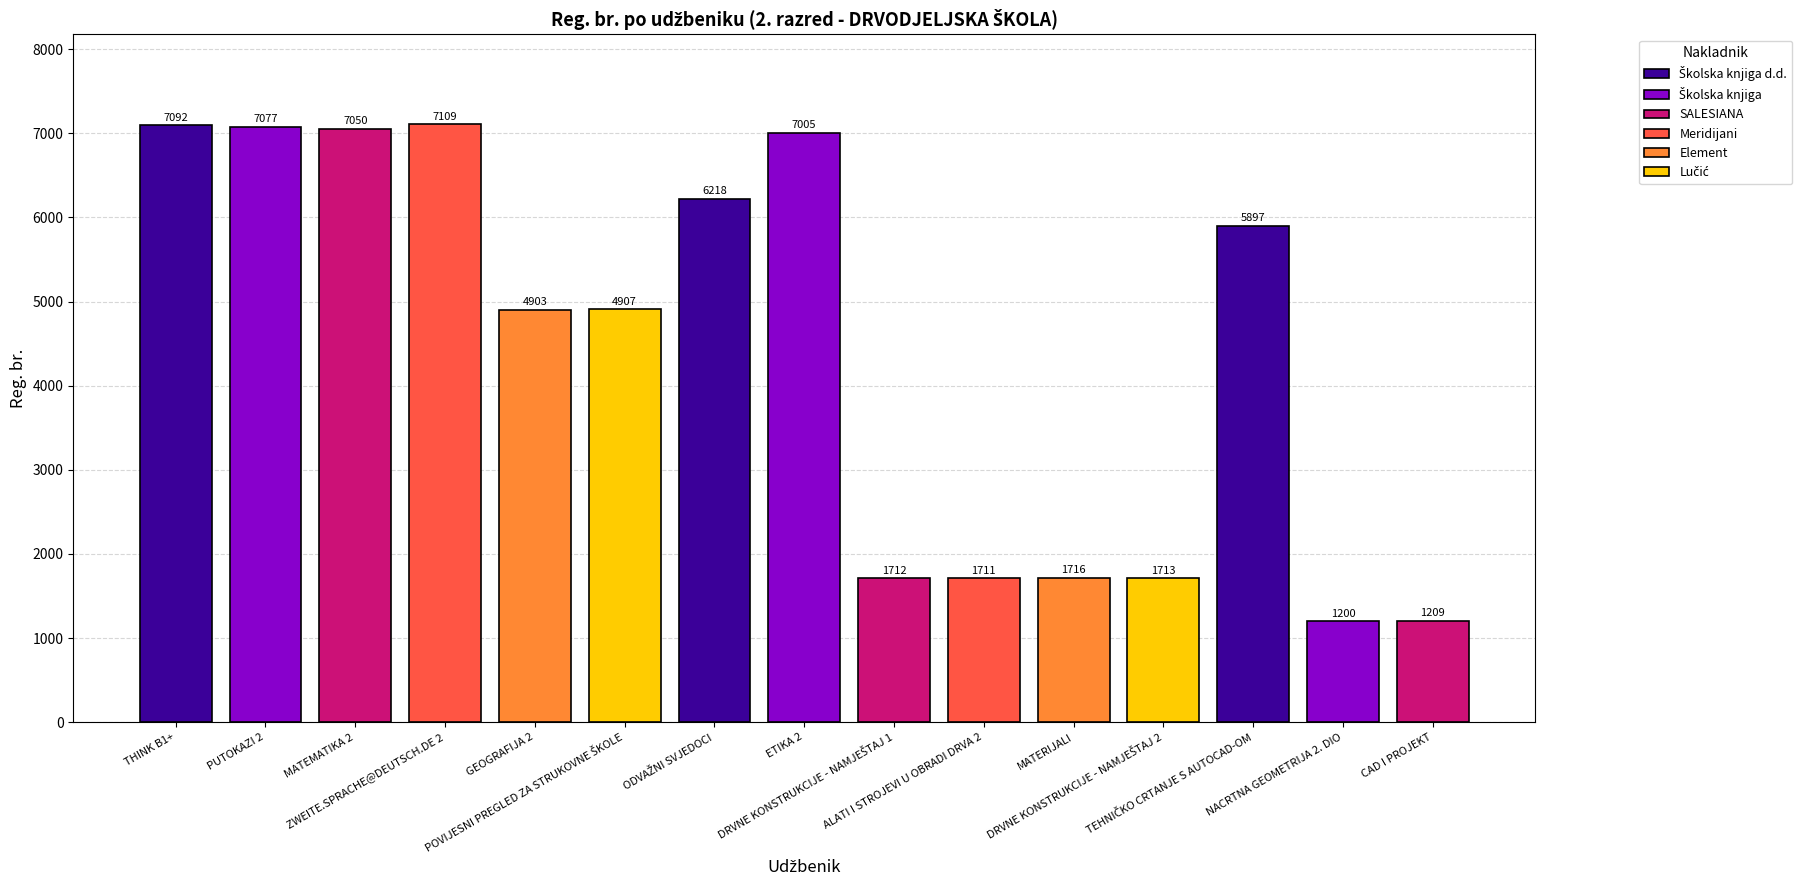

What is the ratio of the value at NACRTNA GEOMETRIJA 2. DIO to the value at MATEMATIKA 2?

0.2